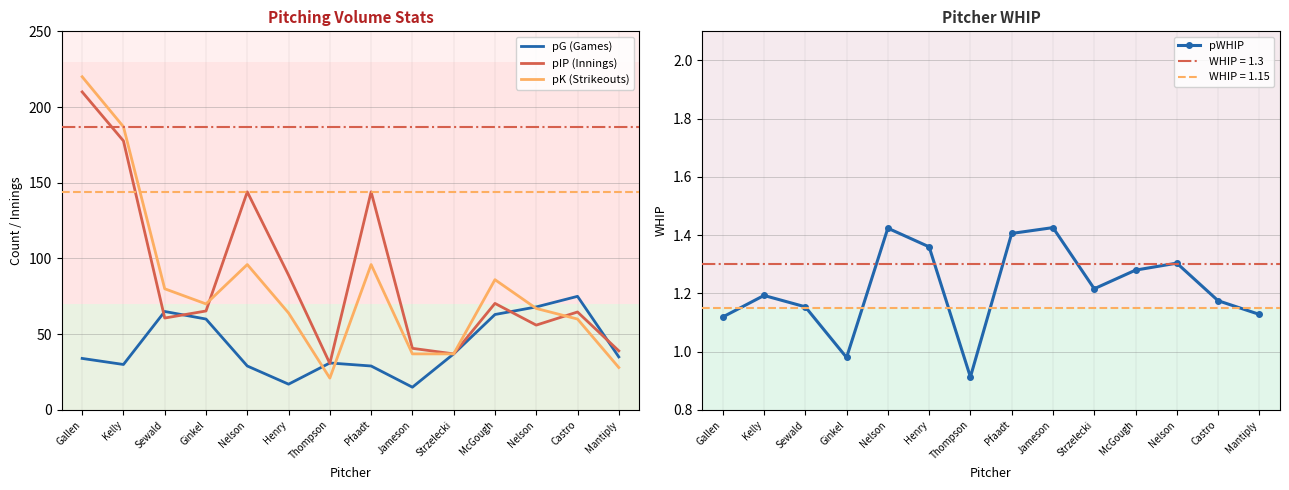

List the series in order of their peak value, highest first.

pK (Strikeouts), pIP (Innings), pG (Games), pWHIP